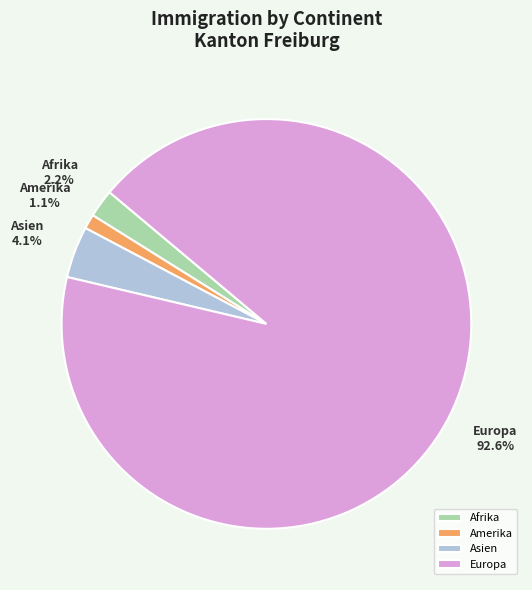

To the nearest percent, what portion does Europa represent?

93%